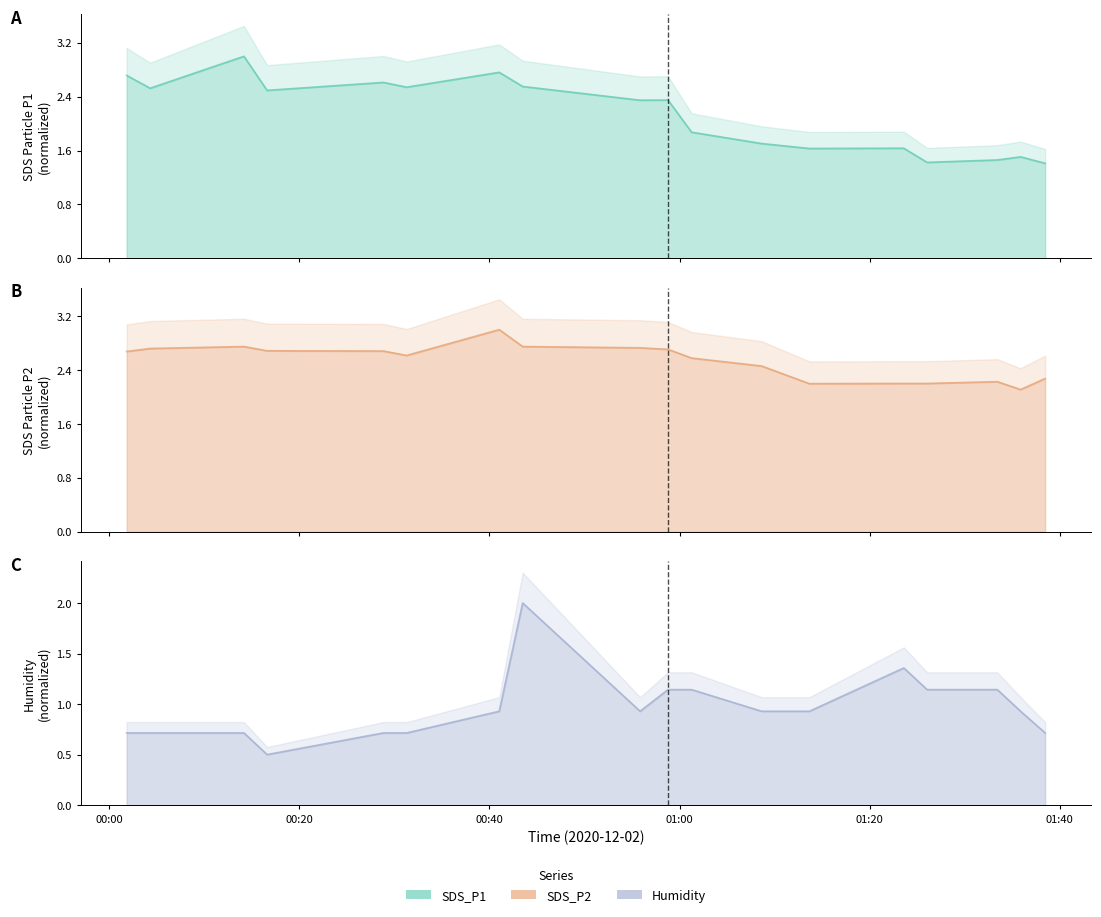

What is the difference between the maximum and minimum values in the SDS_P2 line series?

0.9